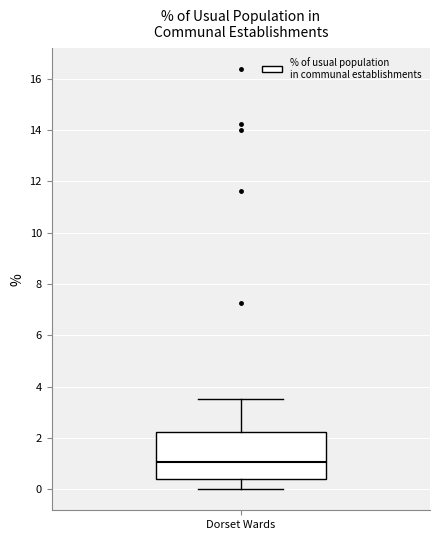

Where is the lower edge of the box for Dorset Wards on the y-axis? The values are not printed on the chart, so give them approximately, as read against the axis.

0.4